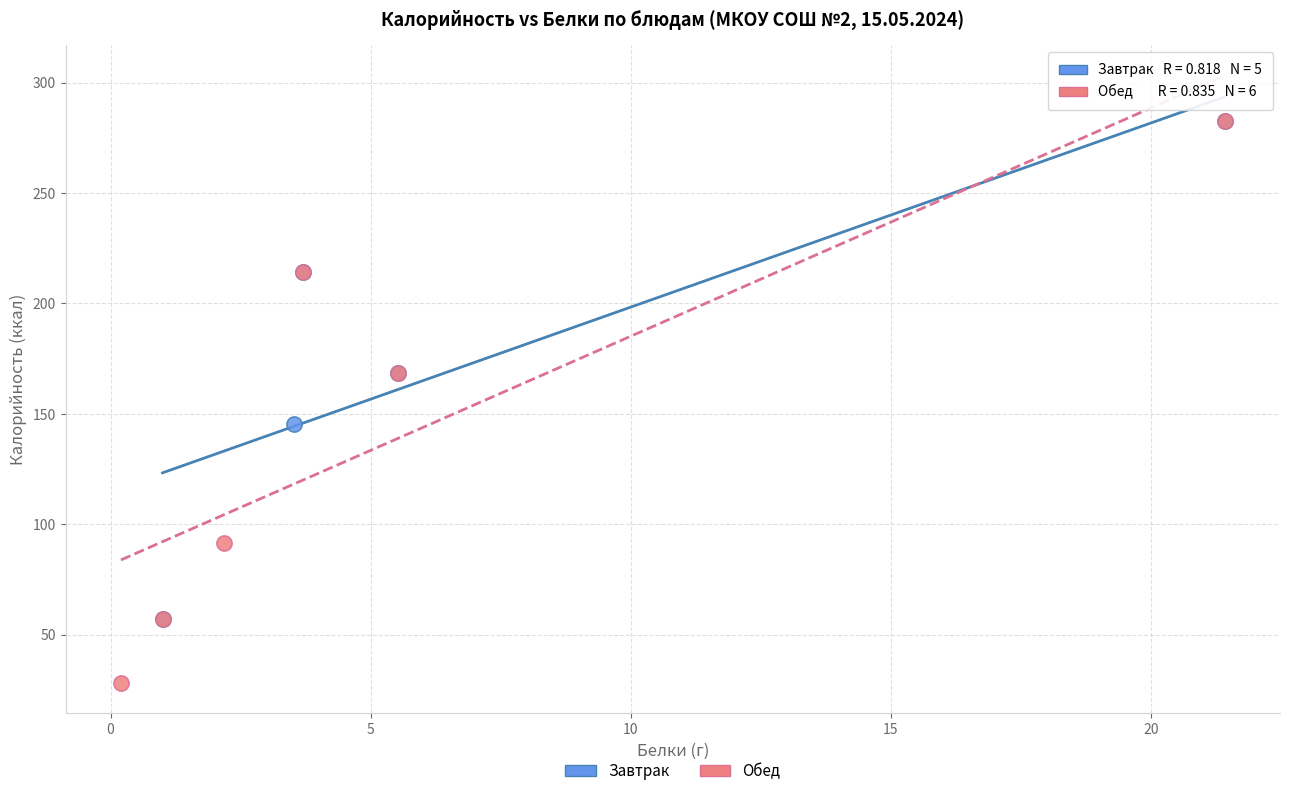

Which series contains the lowest Y value?

Обед